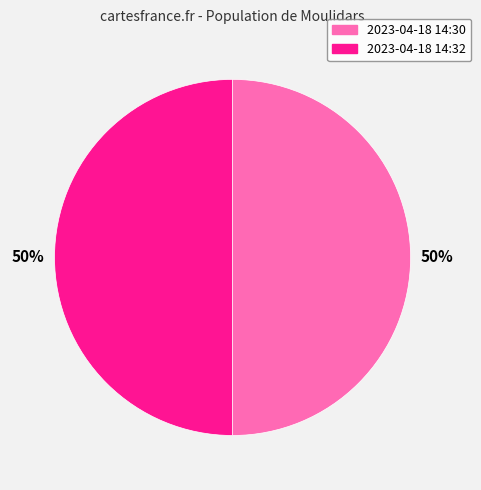

To the nearest percent, what percentage of the pie is 2023-04-18 14:32?

50%